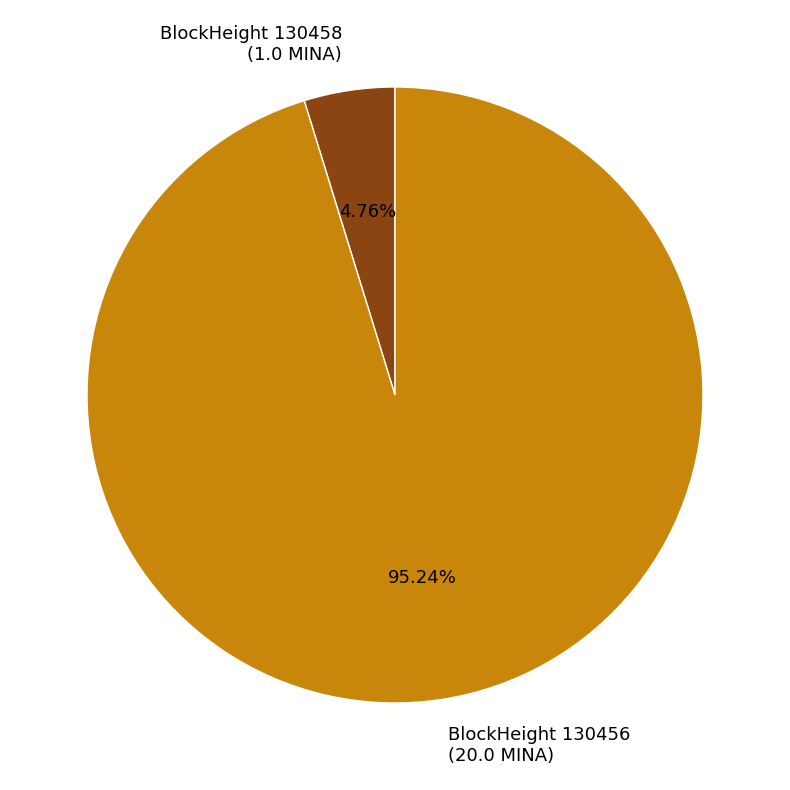

Rank the categories by value from lowest to highest.

BlockHeight 130458 (1.0 MINA), BlockHeight 130456 (20.0 MINA)